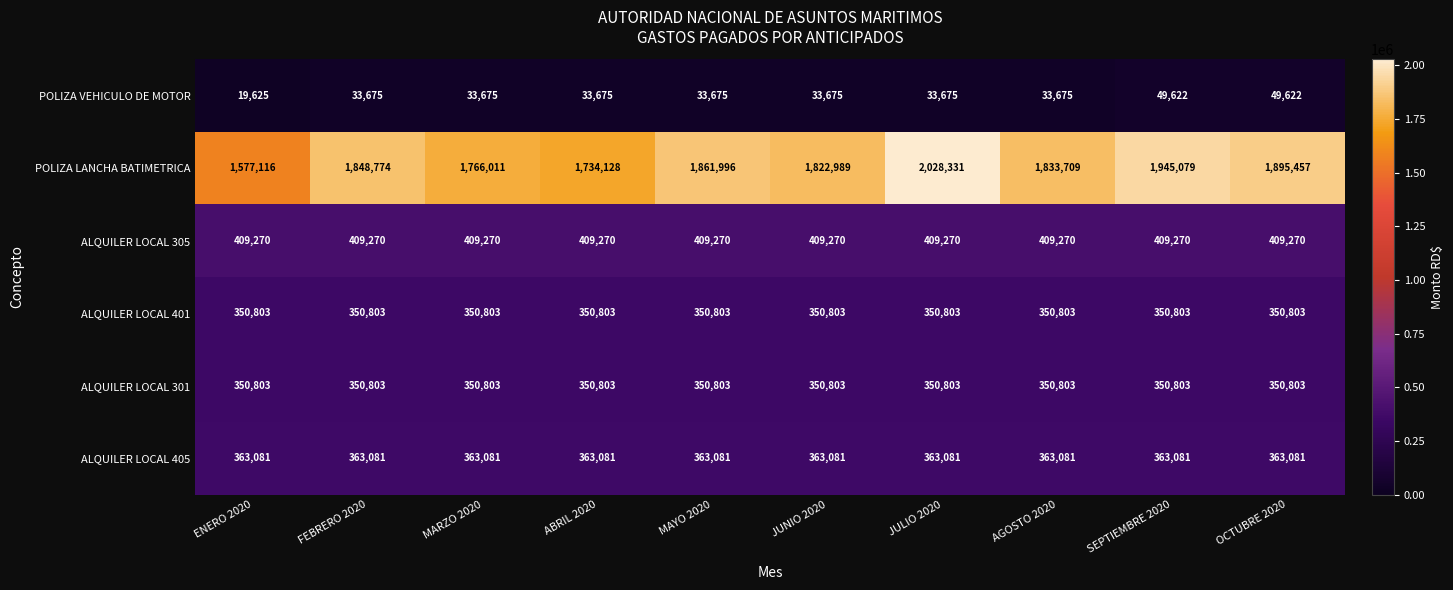

What is the maximum value shown in the chart?

2028331